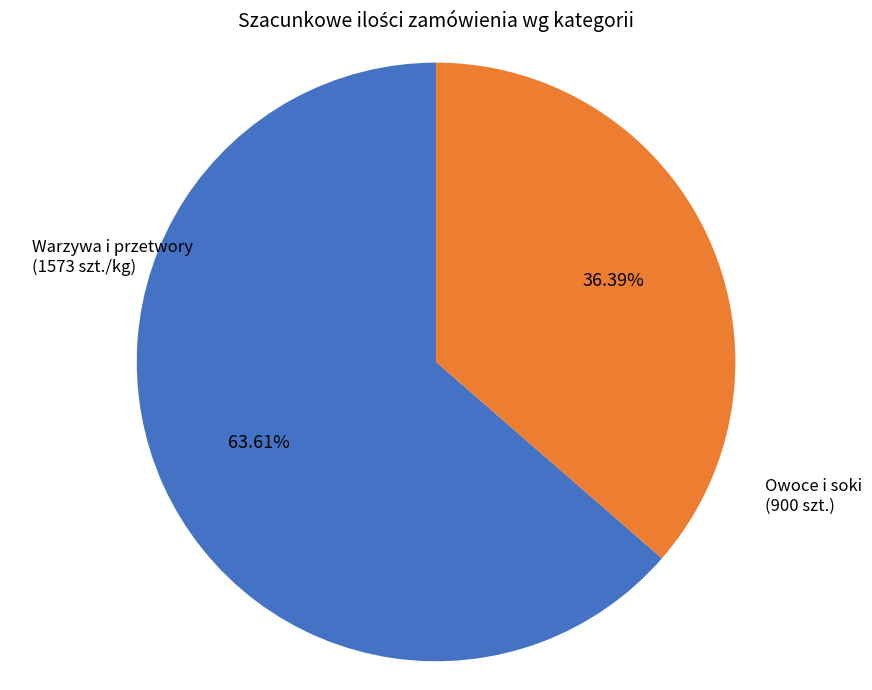

To the nearest percent, what is the average slice percentage?

50%